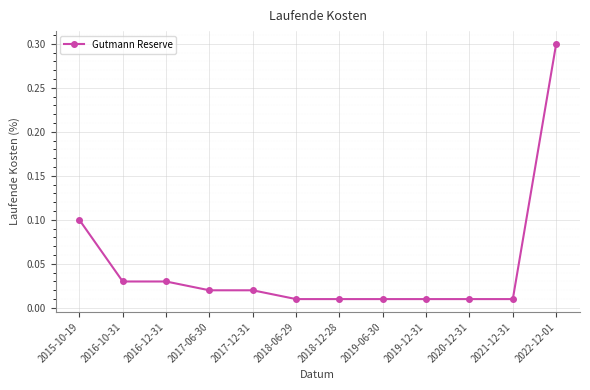

Is it true that the value at 2022-12-01 is 0.4?

False